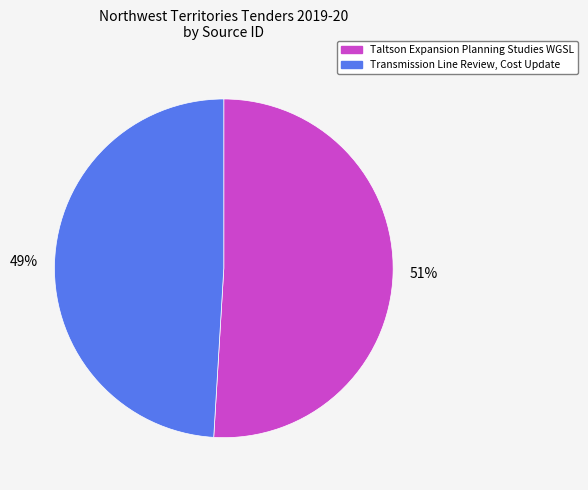

To the nearest percent, what is the combined percentage of Taltson Expansion Planning Studies WGSL and Transmission Line Review, Cost Update?

100%